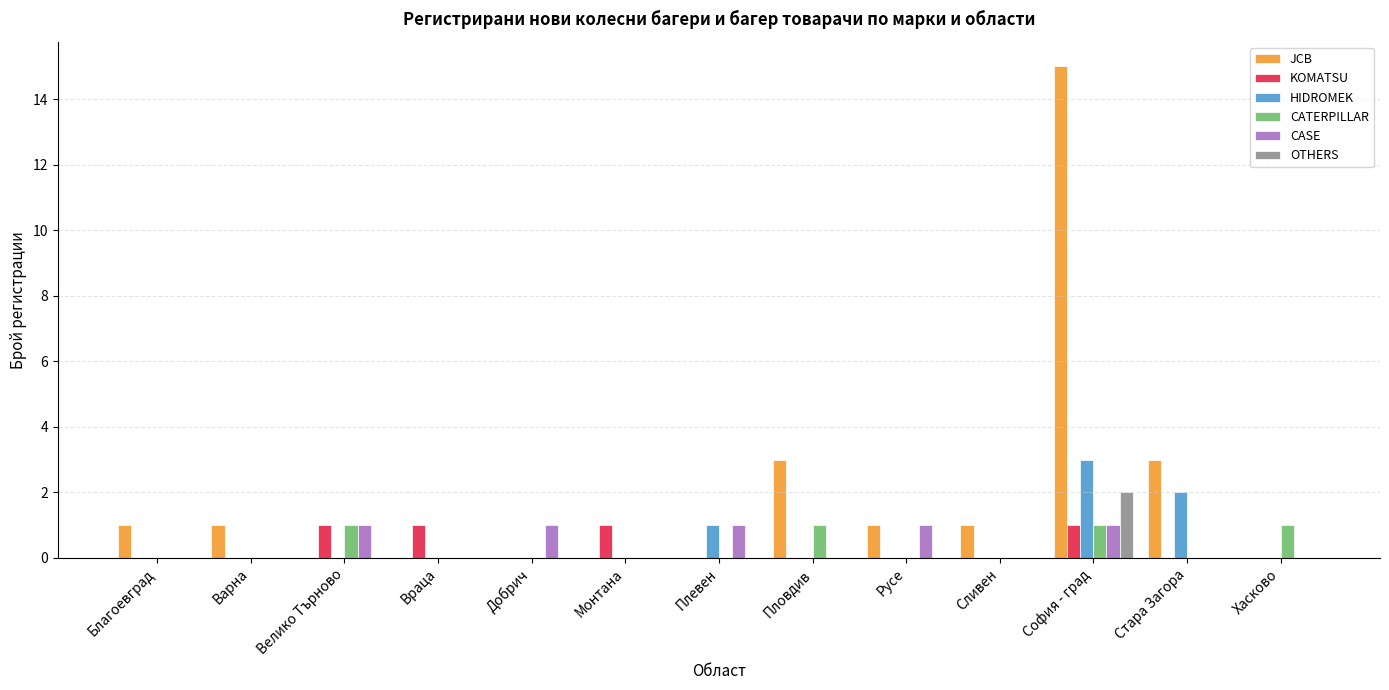

What is the difference between the KOMATSU values at Сливен and Враца?

1